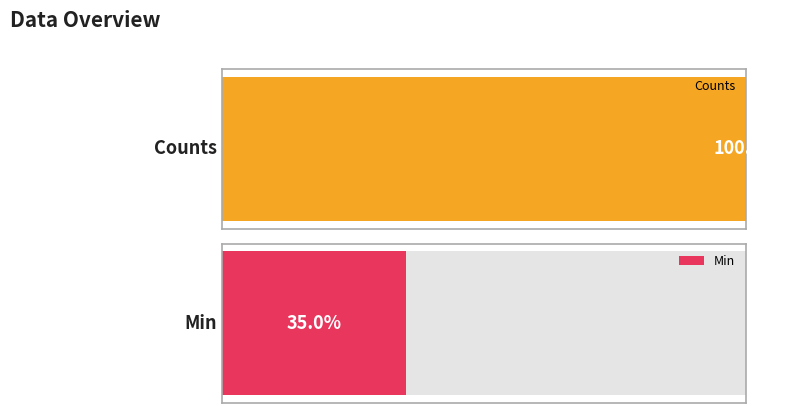

What are all the series names shown in the legend?

Counts, Min